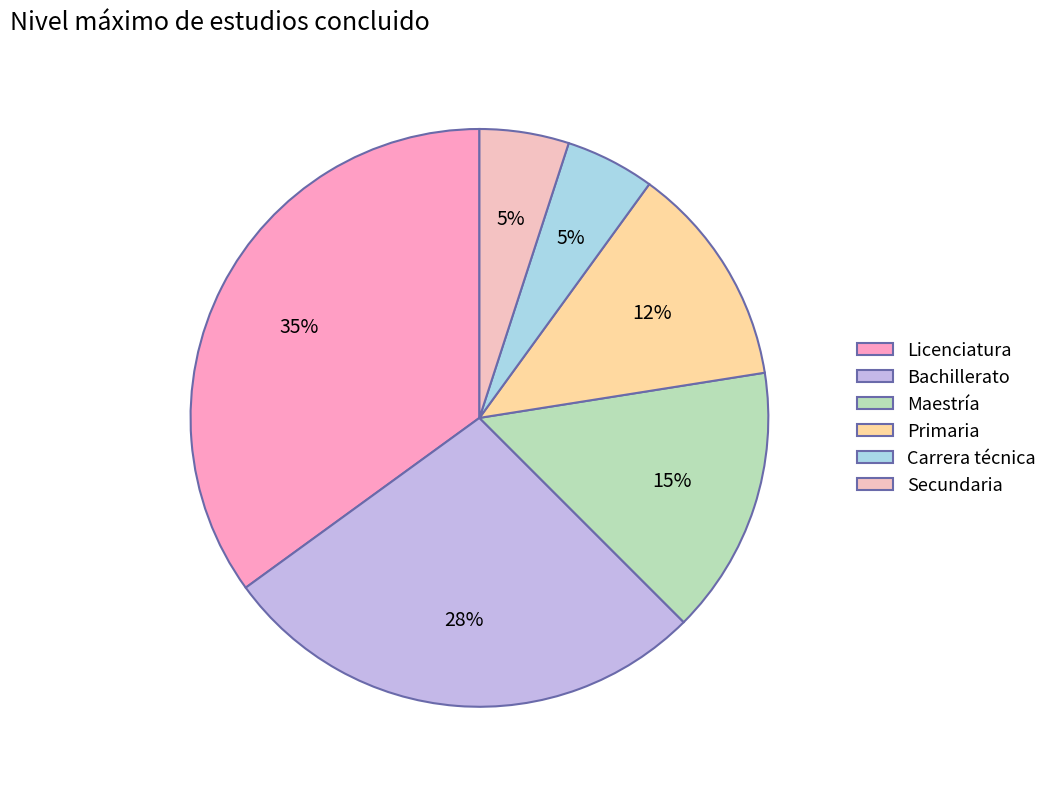

Count the number of slices in the pie.

6